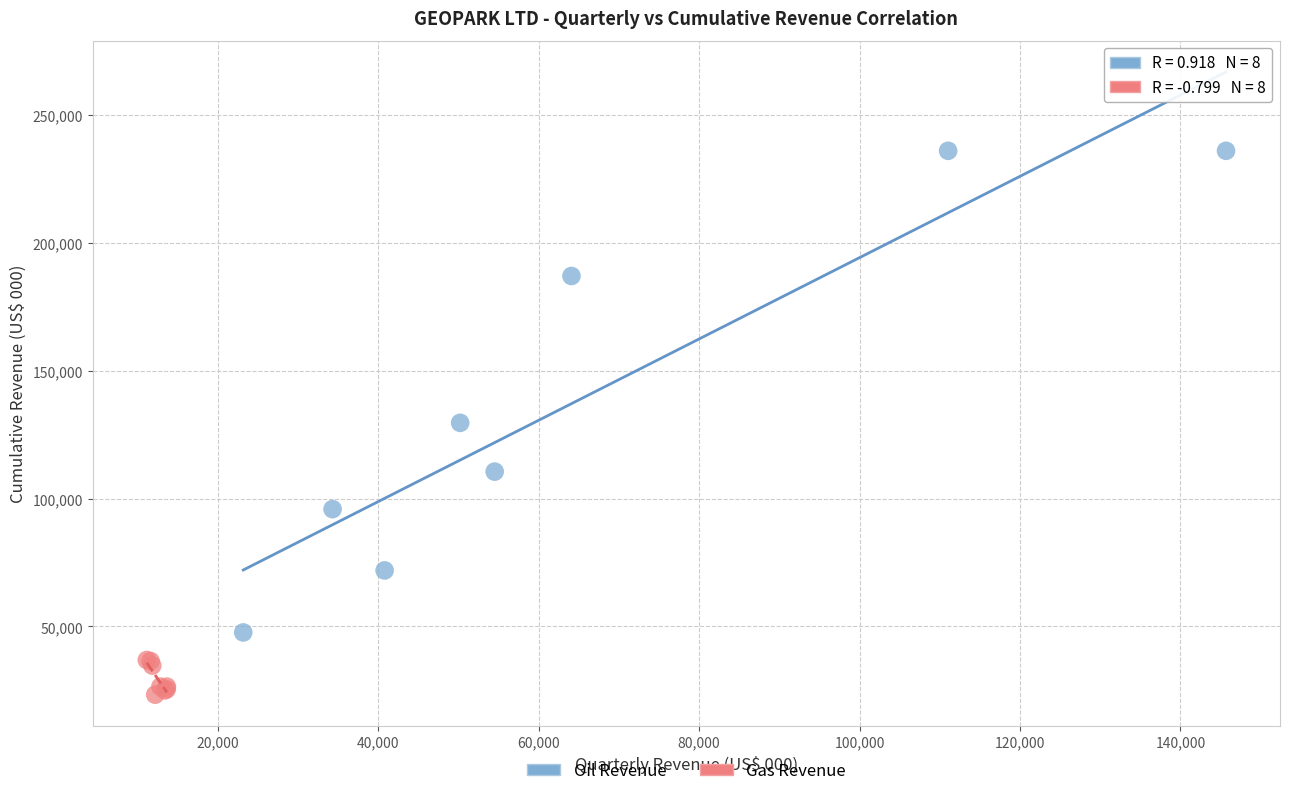

Which series reaches the minimum Y coordinate?

Gas Revenue